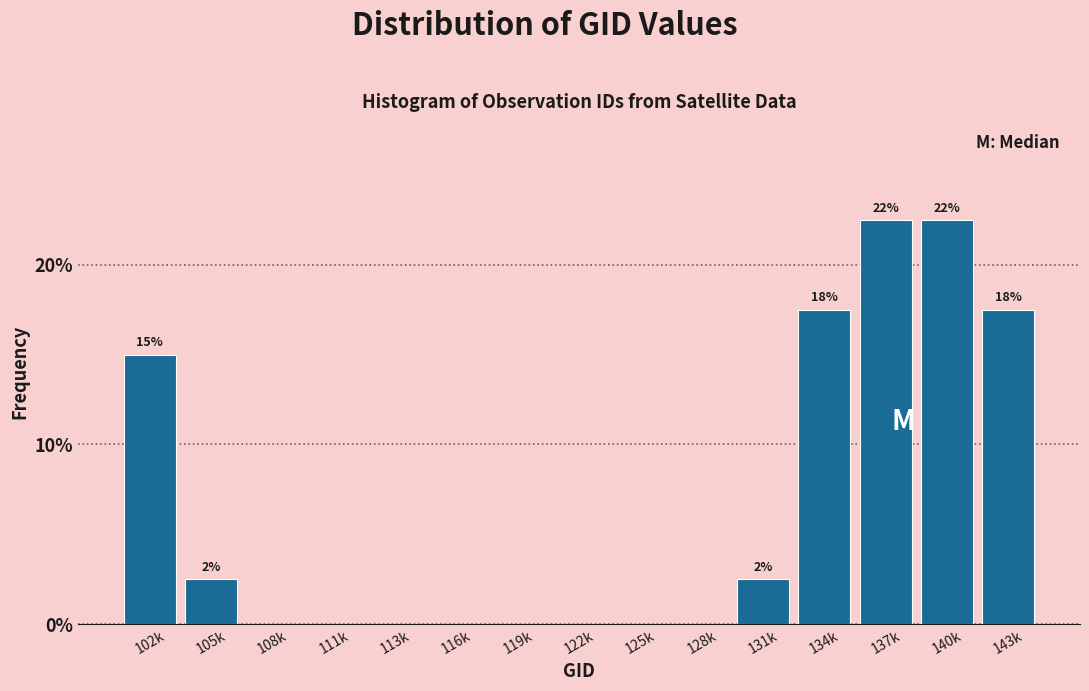

Reading left to right, transcribe all the data shown in this chart.

102k=15.0	105k=2.5	108k=0.0	111k=0.0	113k=0.0	116k=0.0	119k=0.0	122k=0.0	125k=0.0	128k=0.0	131k=2.5	134k=17.5	137k=22.5	140k=22.5	143k=17.5